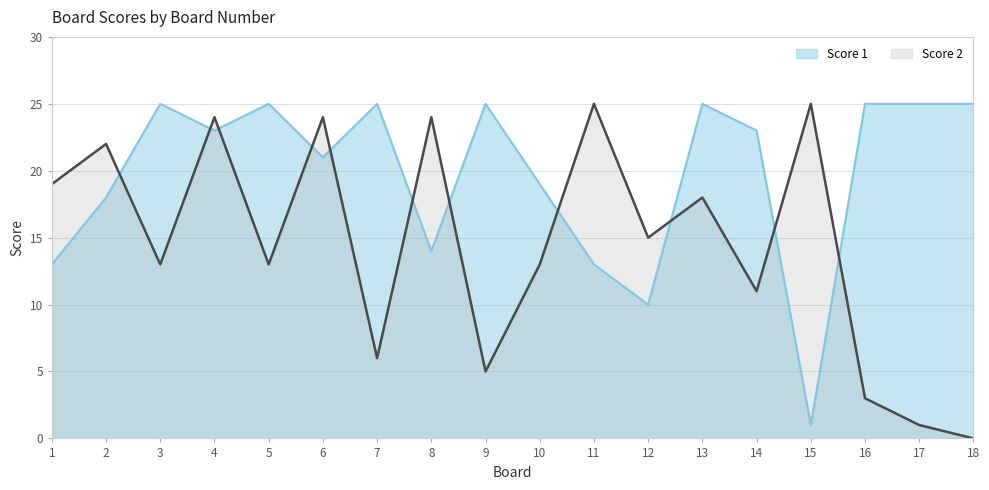

Reading left to right, what are all the values shown in this chart?

Score 1: 13	18	25	23	25	21	25	14	25	19	13	10	25	23	1	25	25	25
Score 2: 19	22	13	24	13	24	6	24	5	13	25	15	18	11	25	3	1	0